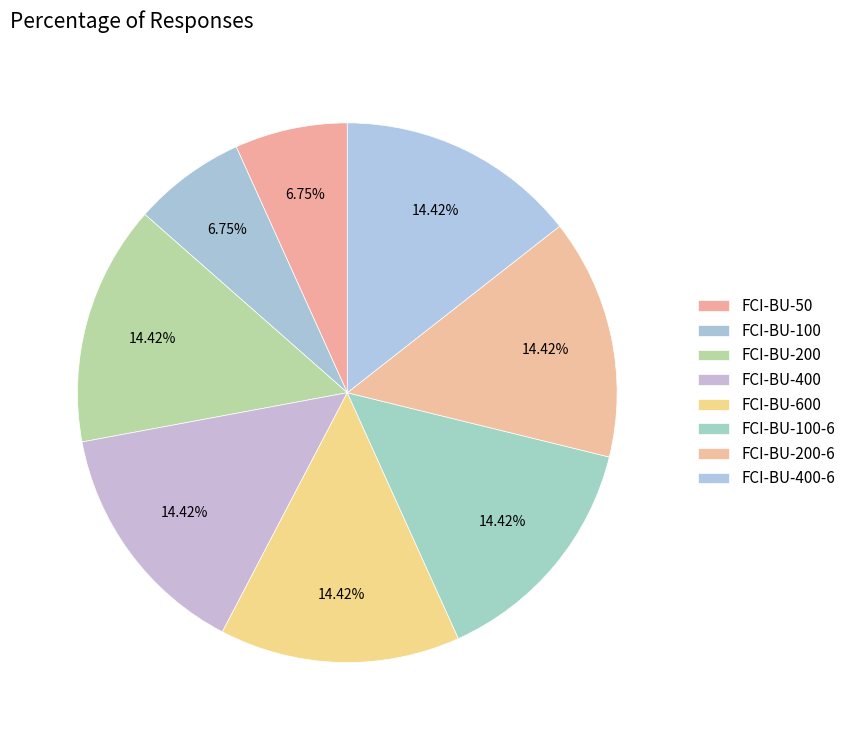

How many segments does this pie chart have?

8